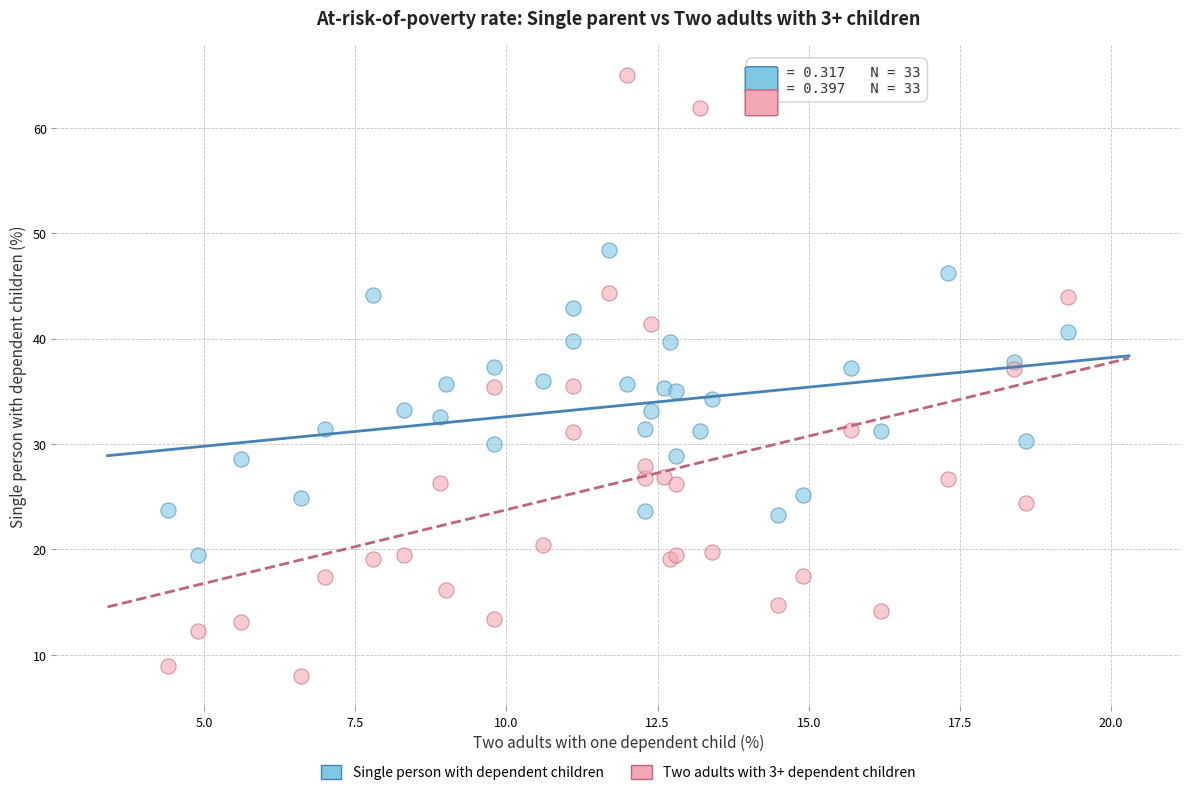

Which series contains the highest Y value?

Two adults with 3+ dependent children